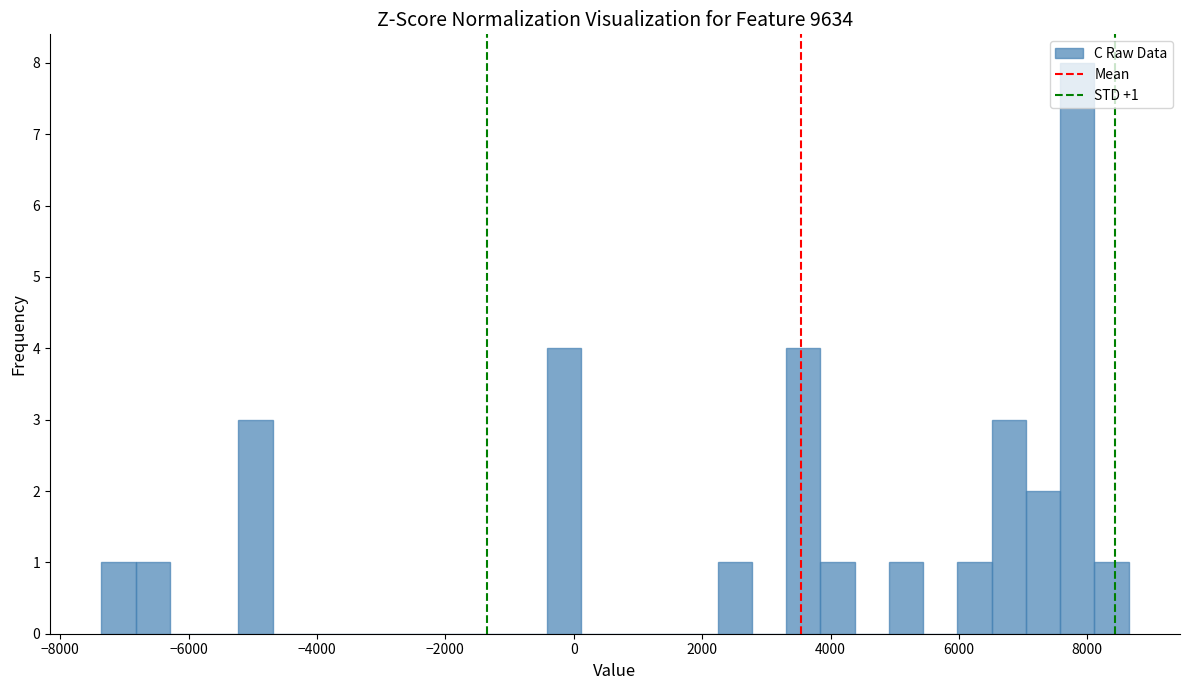

Around what value on the x-axis is the tallest bar? Give the approximate position of its centre, as read against the axis.

7800